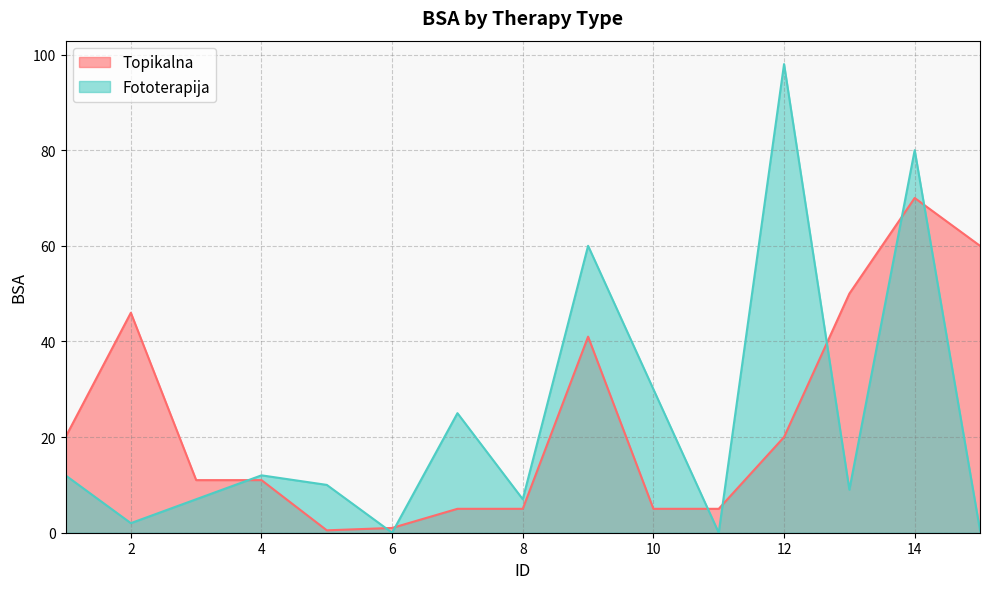

What is the value of the Fototerapija point at the 5th from the left?

10.0